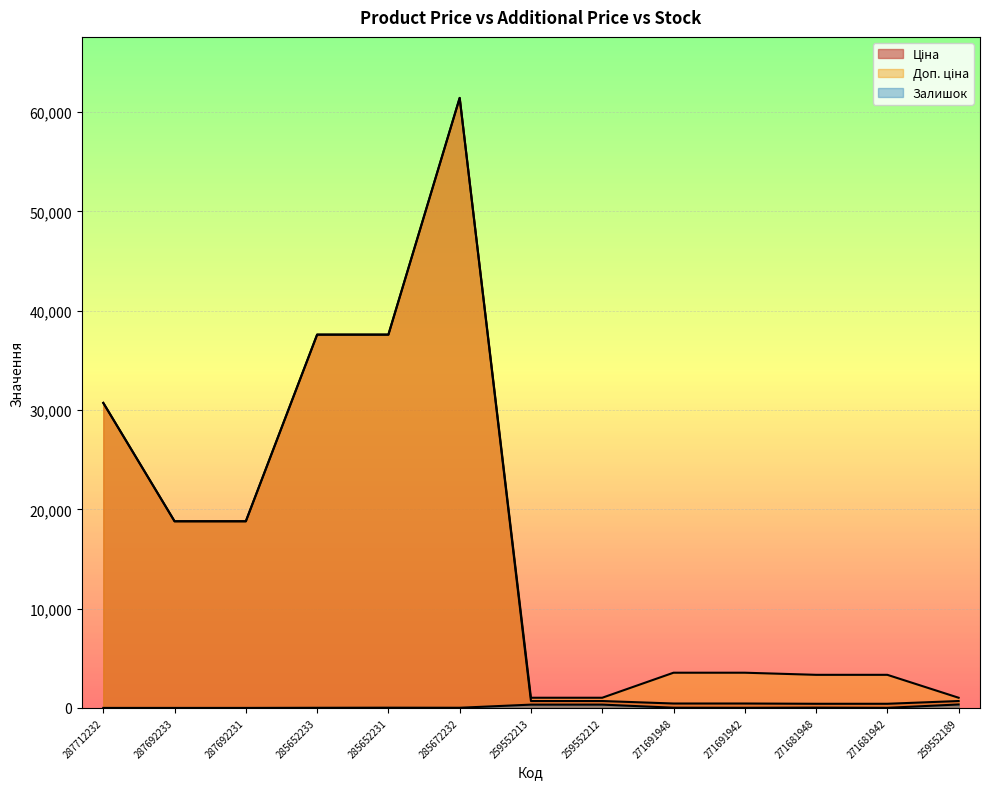

What is the average value of the Залишок series?

87.7